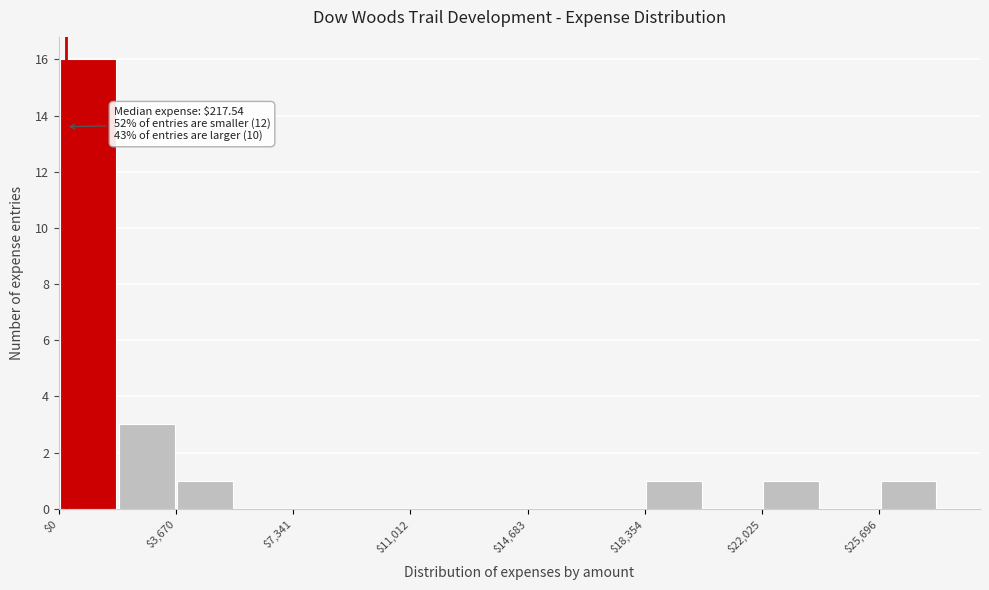

Around what value on the x-axis is the tallest bar? Give the approximate position of its centre, as read against the axis.

1000